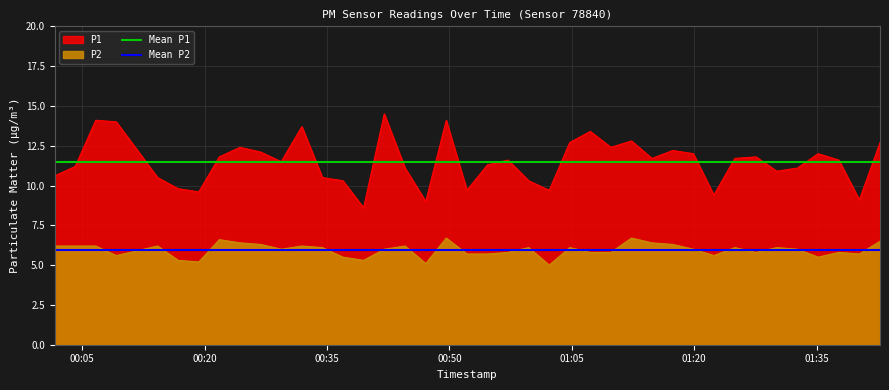

What is the value of the Mean P2 point at the 2nd from the left?

5.9